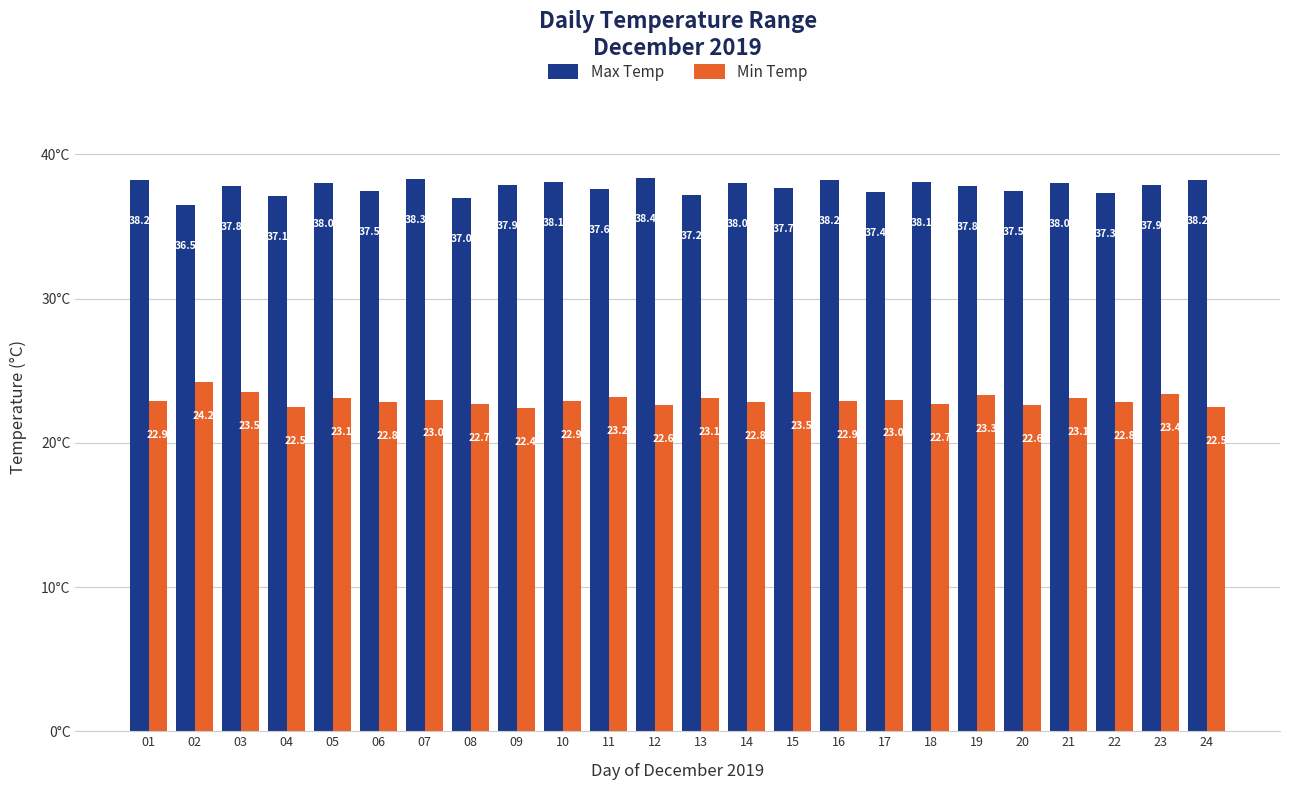

What are all the series names shown in the legend?

Max Temp, Min Temp